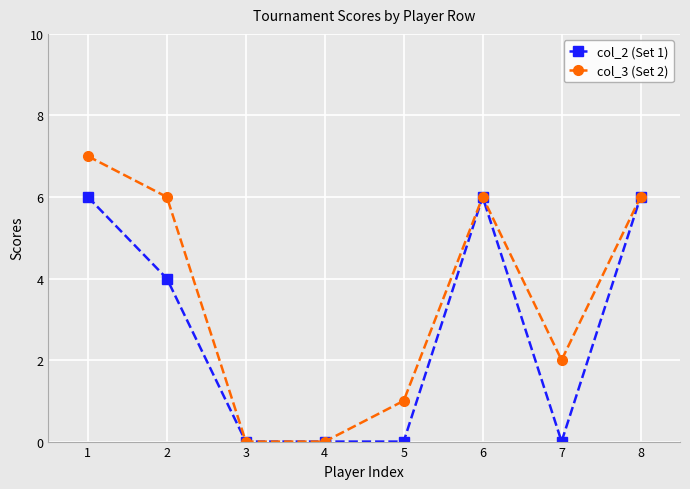

How many distinct data groups are displayed?

2